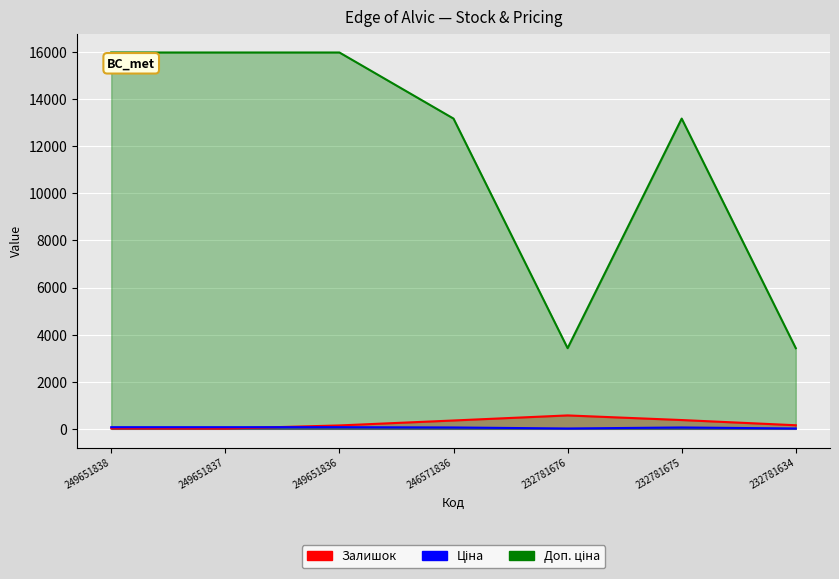

What is the minimum value shown in the chart?

13.0